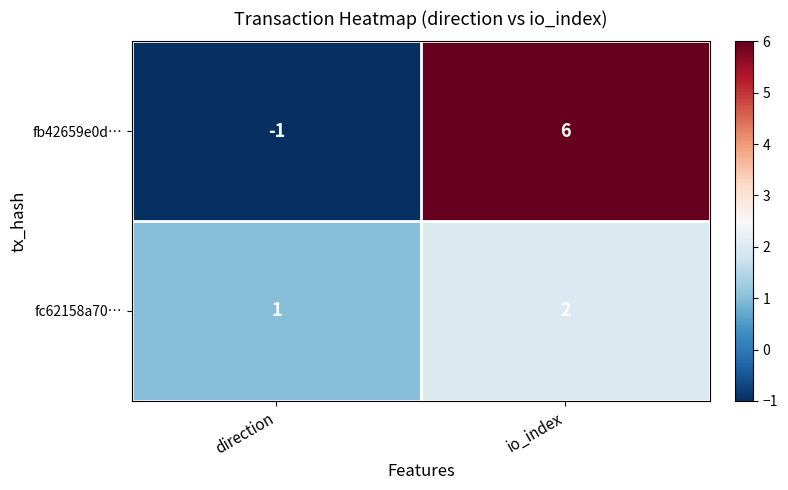

Which category has the lowest value across all series?

direction